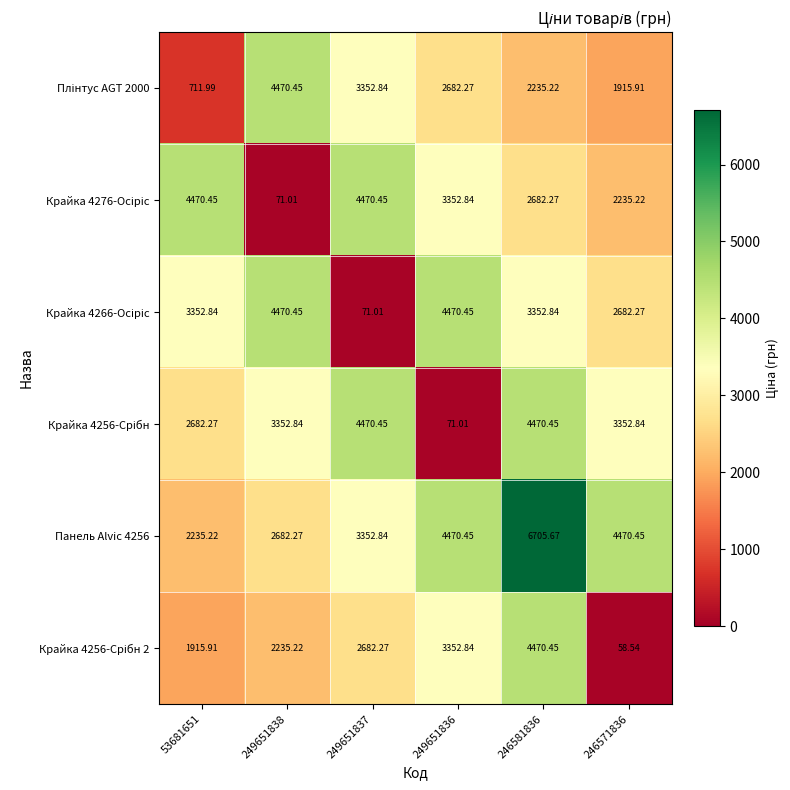

How many distinct data groups are displayed?

6